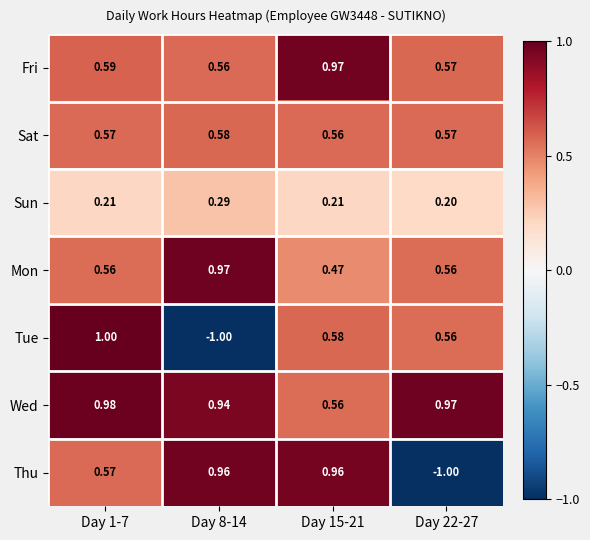

Which series changed the most between Day 8-14 and Day 15-21?

Tue